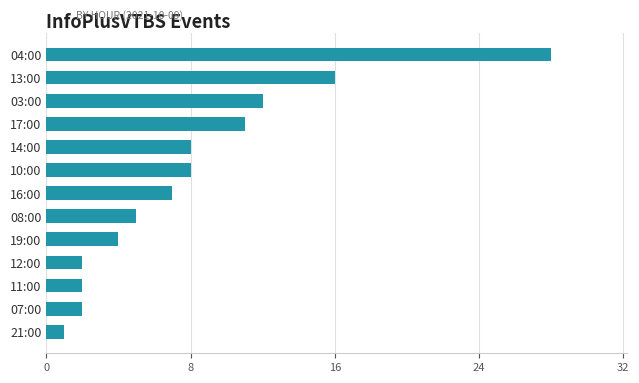

Does the chart contain any negative values?

No